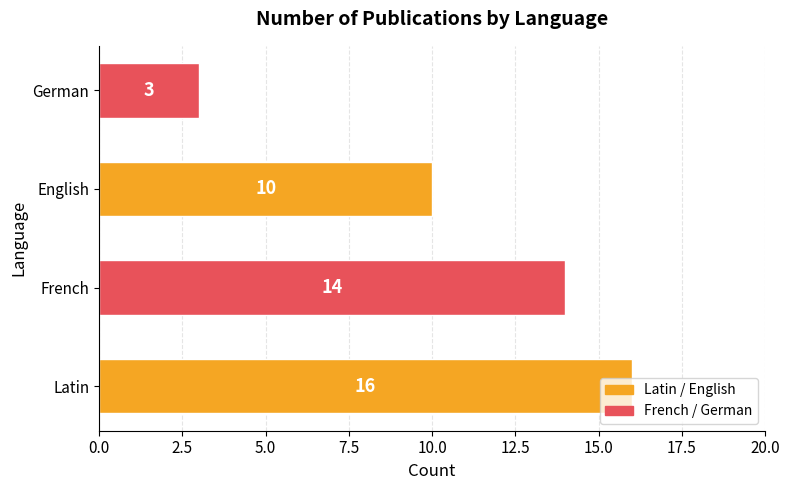

Count the values in the range 10 to 16.

3